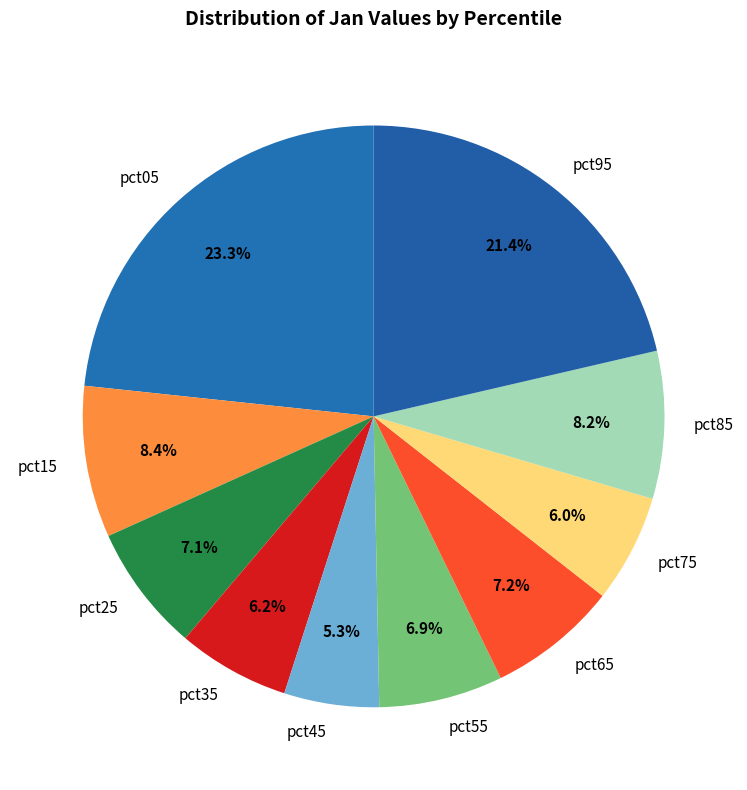

Which slice is the smallest?

pct45